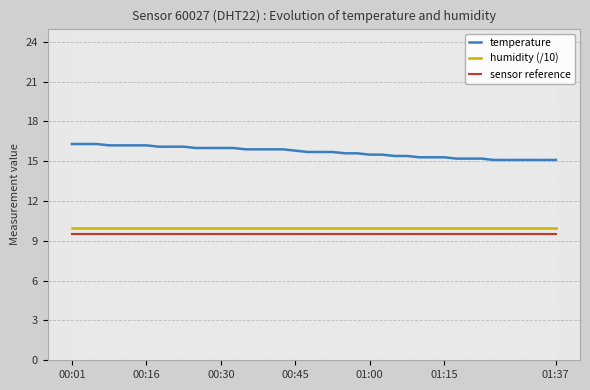

How many series are shown in this chart?

3